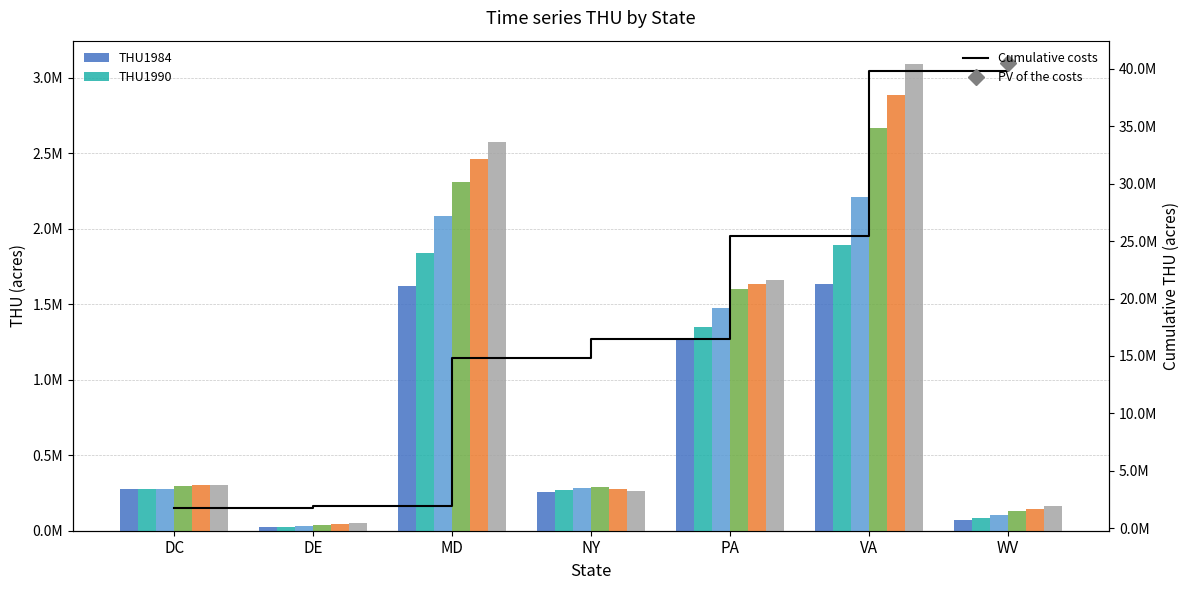

Reading left to right, list all the values displayed in this chart.

THU1984: 277088.7	21488.0	1619693.9	258619.7	1263187.6	1634037.3	70029.8
THU1990: 278736.0	25438.6	1836918.5	270734.9	1345421.3	1891750.7	81756.8
THU2000: 274298.3	33464.9	2080780.1	282662.0	1477068.5	2211031.8	100780.1
THU2010: 293602.8	40267.7	2309824.5	289484.8	1597628.1	2665134.3	127586.7
THU2017: 299397.2	45526.7	2463442.3	277877.6	1631253.7	2883321.1	144258.2
THU2025: 304057.6	50675.6	2574943.1	263610.0	1662865.2	3089780.4	161933.5